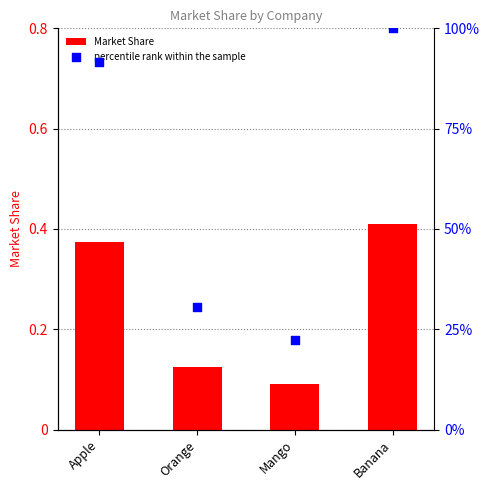

Which series contains the lowest Y value?

Market Share